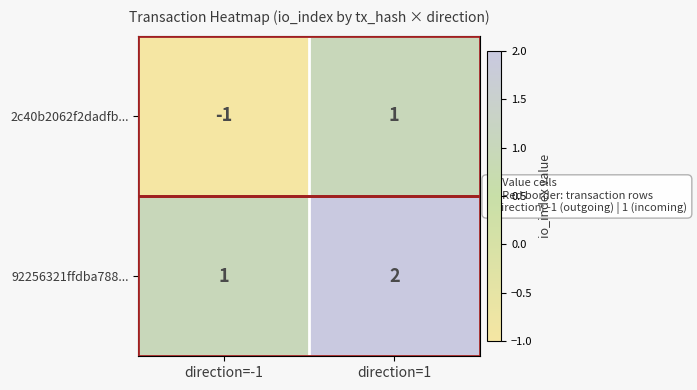

Where is 92256321ffdba788... nearest to the value 1?

direction=-1